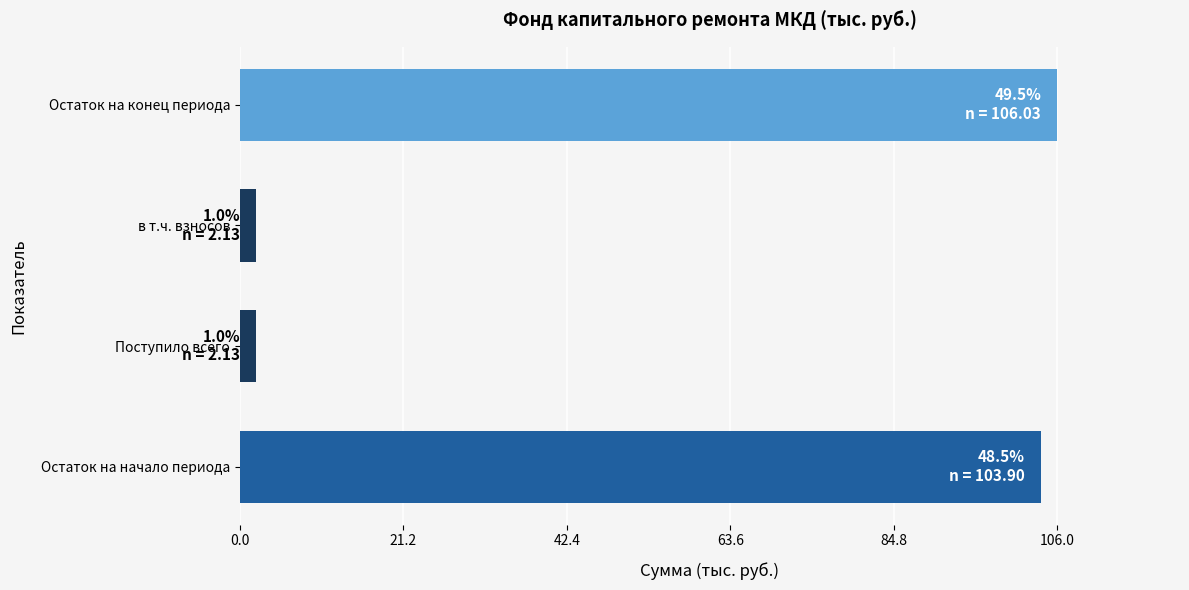

Which has a higher value, в т.ч. взносов or Остаток на конец периода?

Остаток на конец периода